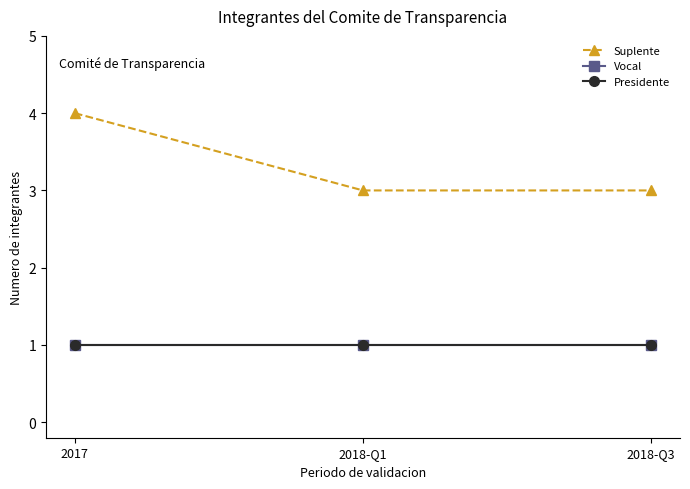

What is the sum of the Suplente values at 2017 and 2018-Q1?

7